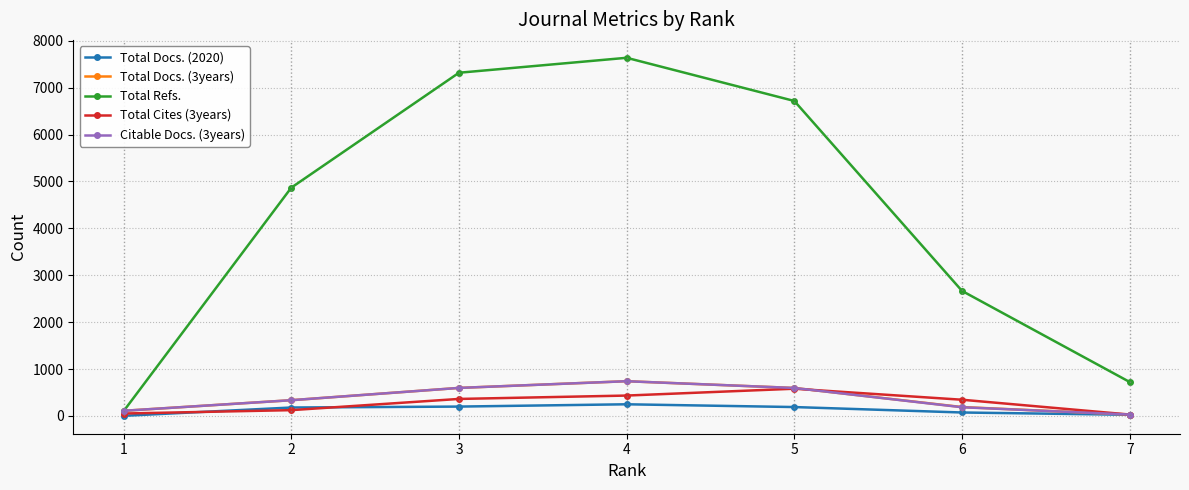

Is the value of Citable Docs. (3years) at 3 greater than the value of Total Cites (3years) at 1?

Yes